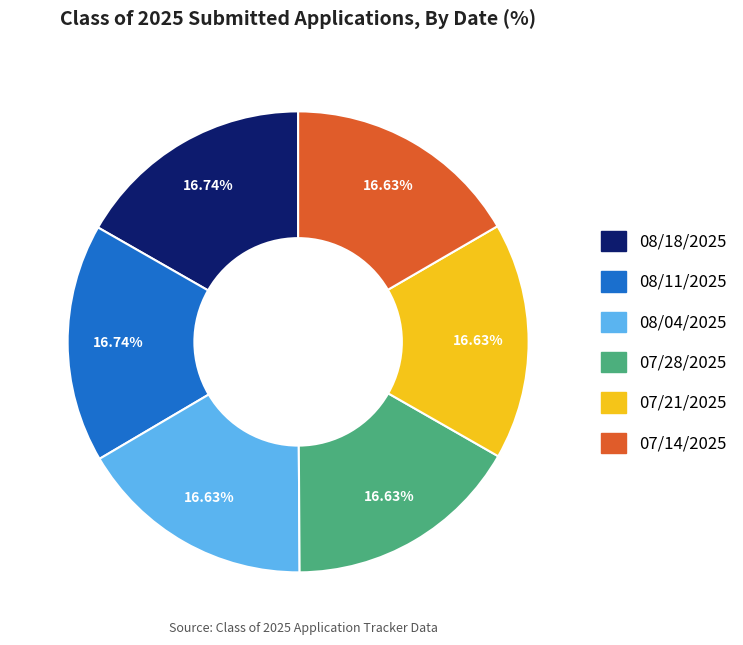

The 07/21/2025 slice represents 27% of the pie. True or false?

False